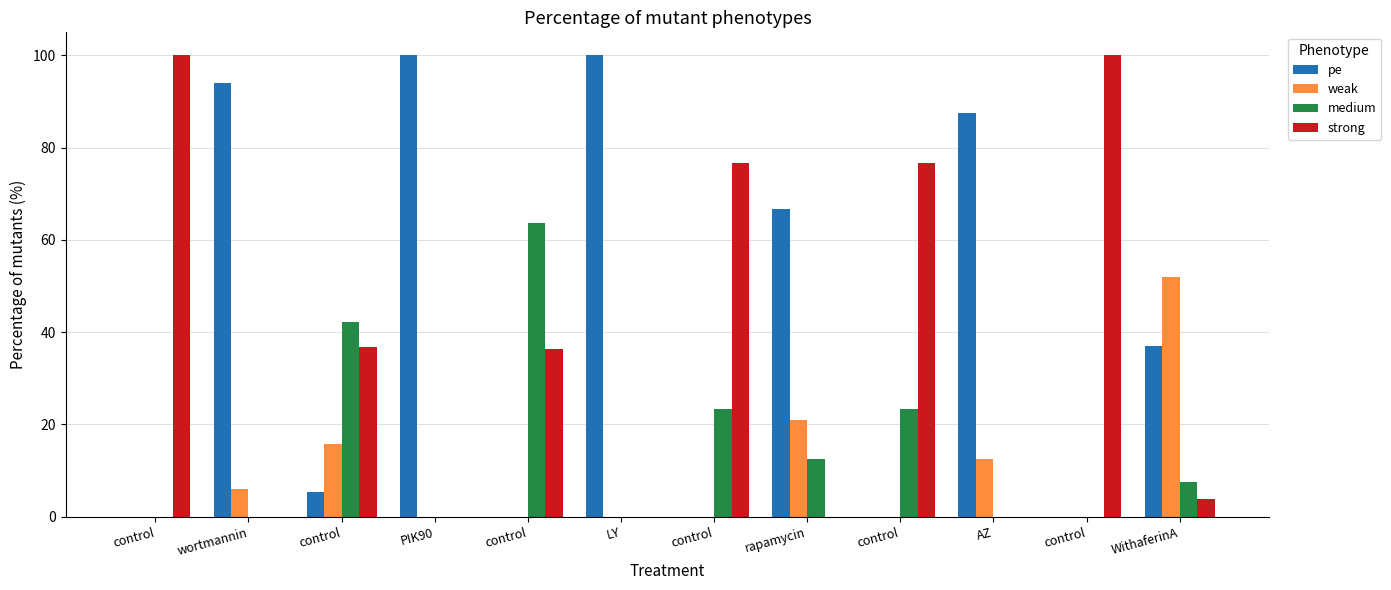

Reading left to right, list all the values displayed in this chart.

pe: control=0.0	wortmannin=94.1	control=5.3	PIK90=100.0	control=0.0	LY=100.0	control=0.0	rapamycin=66.7	control=0.0	AZ=87.5	control=0.0	WithaferinA=37.0
weak: control=0.0	wortmannin=5.9	control=15.8	PIK90=0.0	control=0.0	LY=0.0	control=0.0	rapamycin=20.8	control=0.0	AZ=12.5	control=0.0	WithaferinA=51.9
medium: control=0.0	wortmannin=0.0	control=42.1	PIK90=0.0	control=63.6	LY=0.0	control=23.3	rapamycin=12.5	control=23.3	AZ=0.0	control=0.0	WithaferinA=7.4
strong: control=100.0	wortmannin=0.0	control=36.8	PIK90=0.0	control=36.4	LY=0.0	control=76.7	rapamycin=0.0	control=76.7	AZ=0.0	control=100.0	WithaferinA=3.7